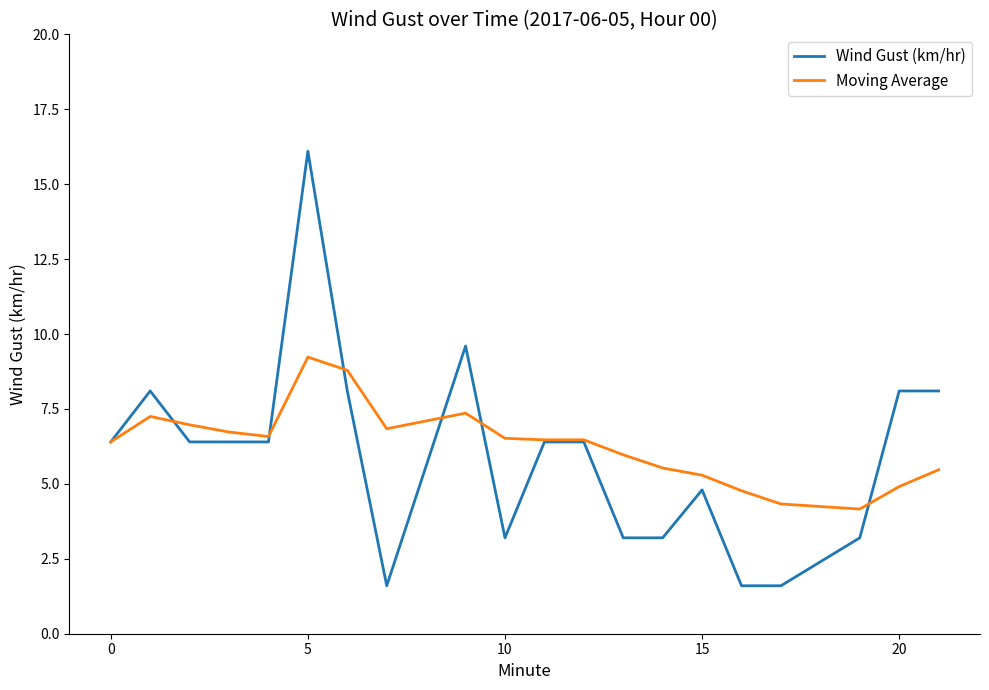

True or false: Moving Average has more than 2 interior local peaks.

True